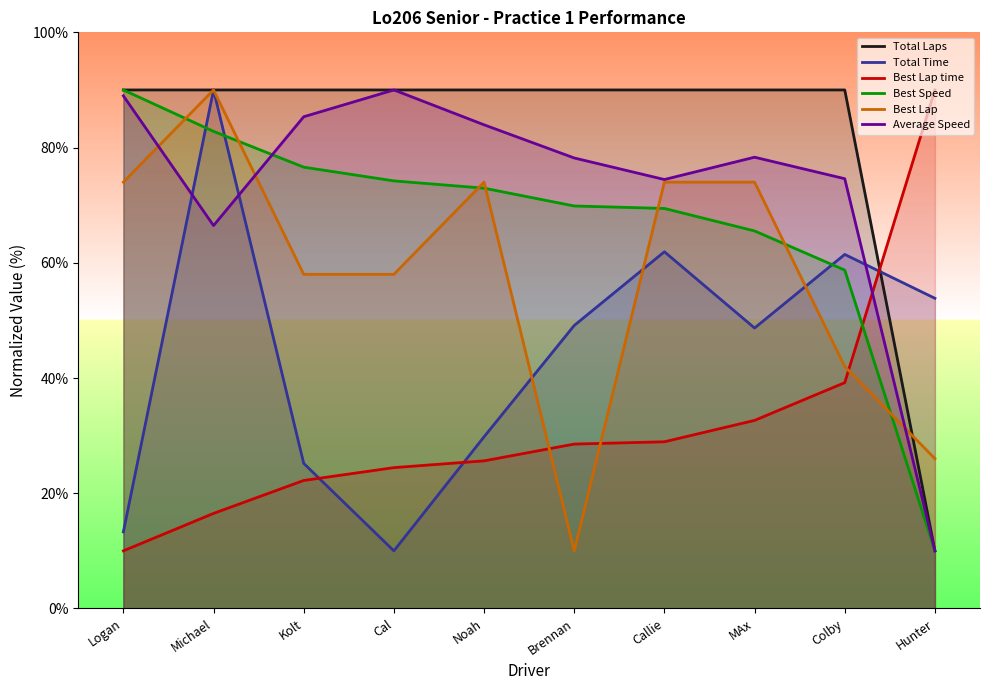

Rank the categories by Best Speed value from lowest to highest.

Hunter, Colby, MAx, Callie, Brennan, Noah, Cal, Kolt, Michael, Logan